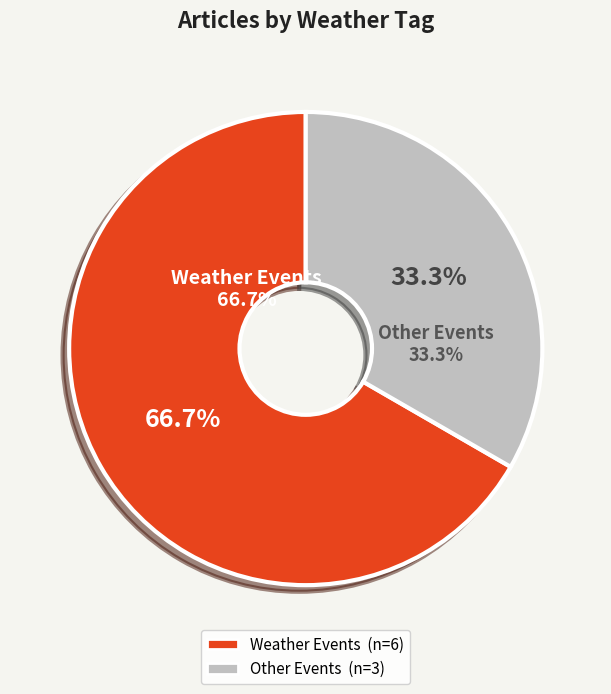

What portion of the pie excludes 1BF0CC67?

100.0%